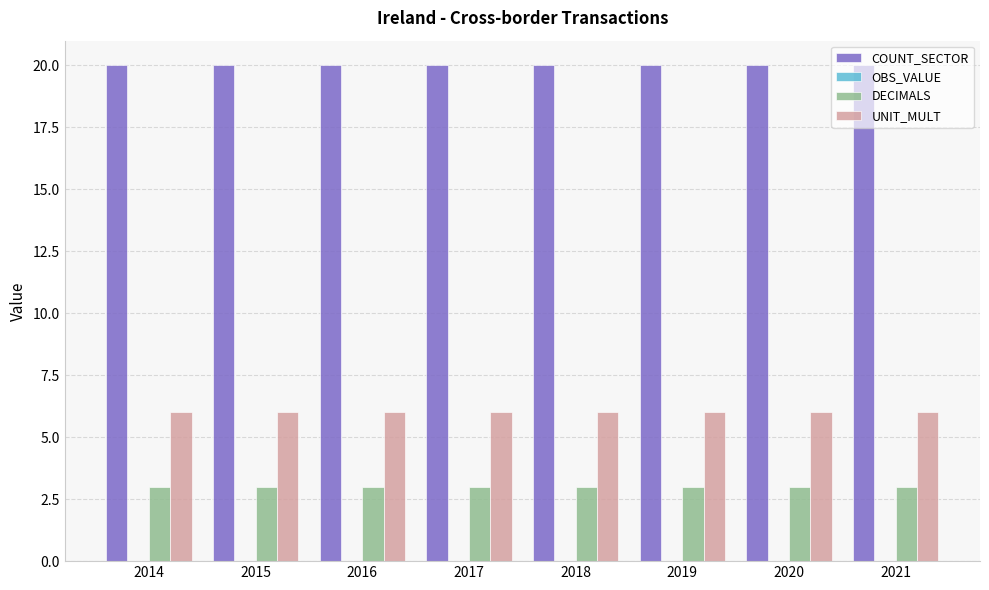

What is the sum of the COUNT_SECTOR values at 2015 and 2017?

40